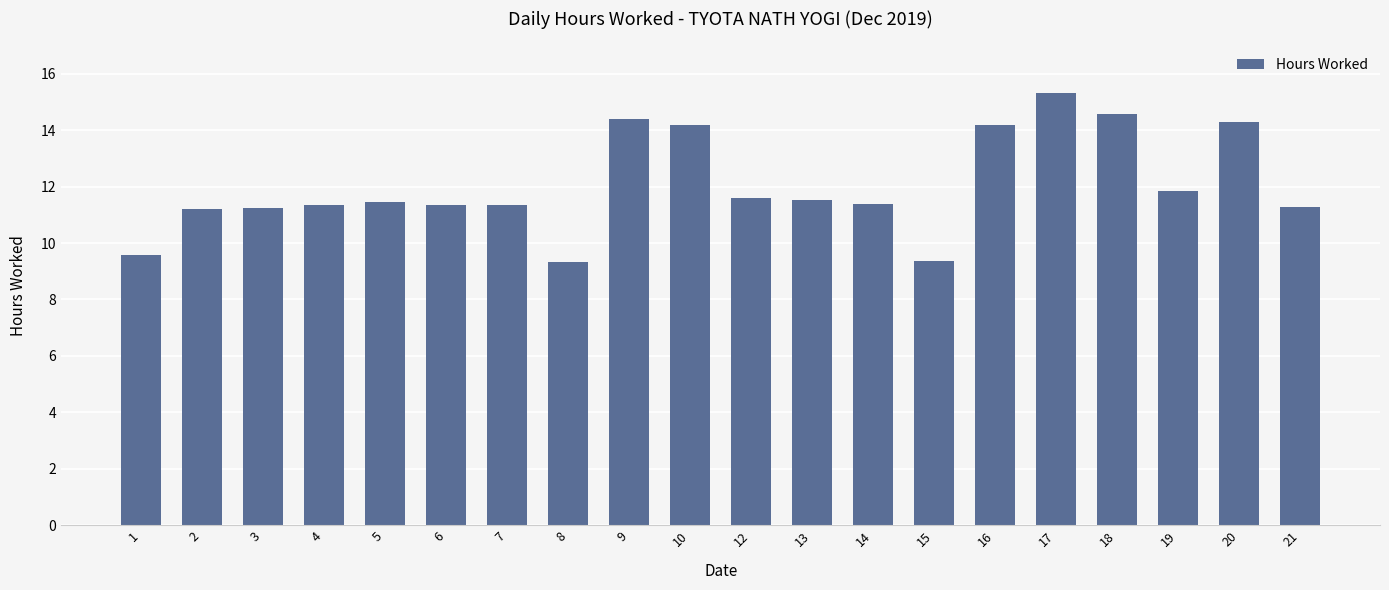

What is the approximate value at 4?

11.3